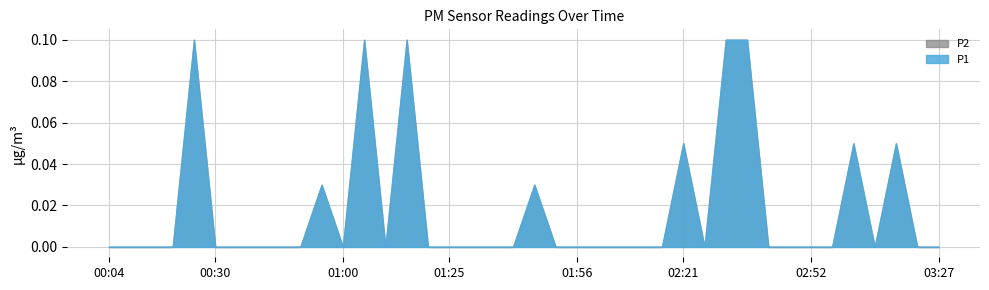

Which series has the widest spread of values?

P1